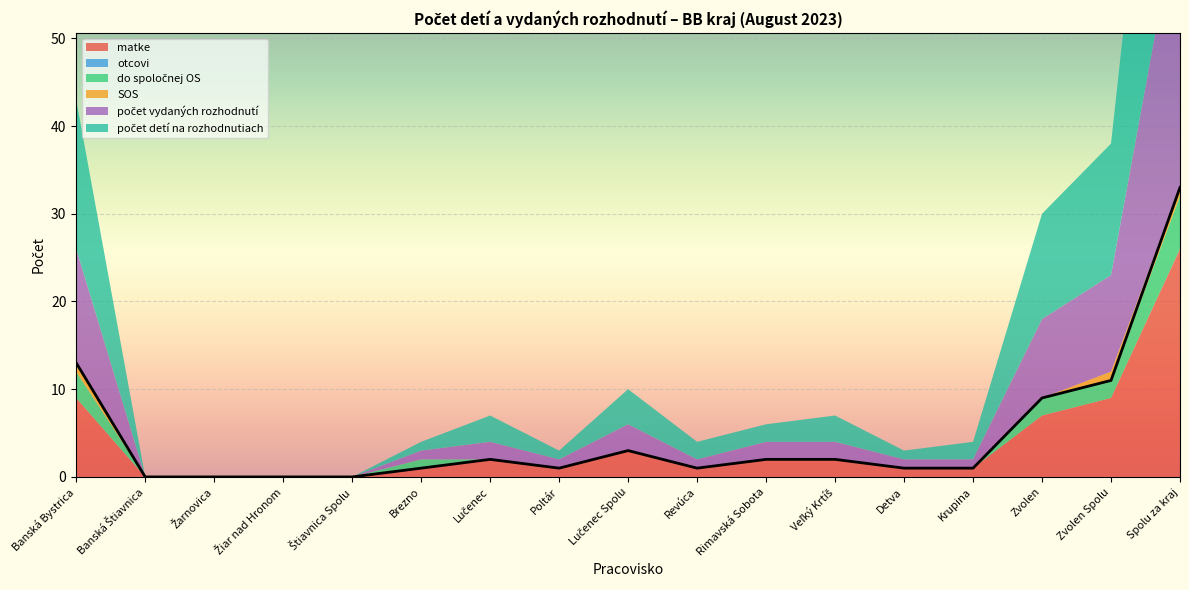

What is the total value across all series at Detva?

3